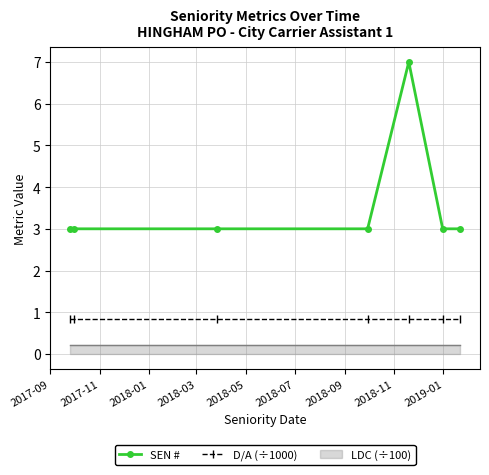

Reading left to right, extract all data points from this chart.

SEN #: 3.0	3.0	3.0	3.0	7.0	3.0	3.0
D/A (÷1000): 0.8	0.8	0.8	0.8	0.8	0.8	0.8